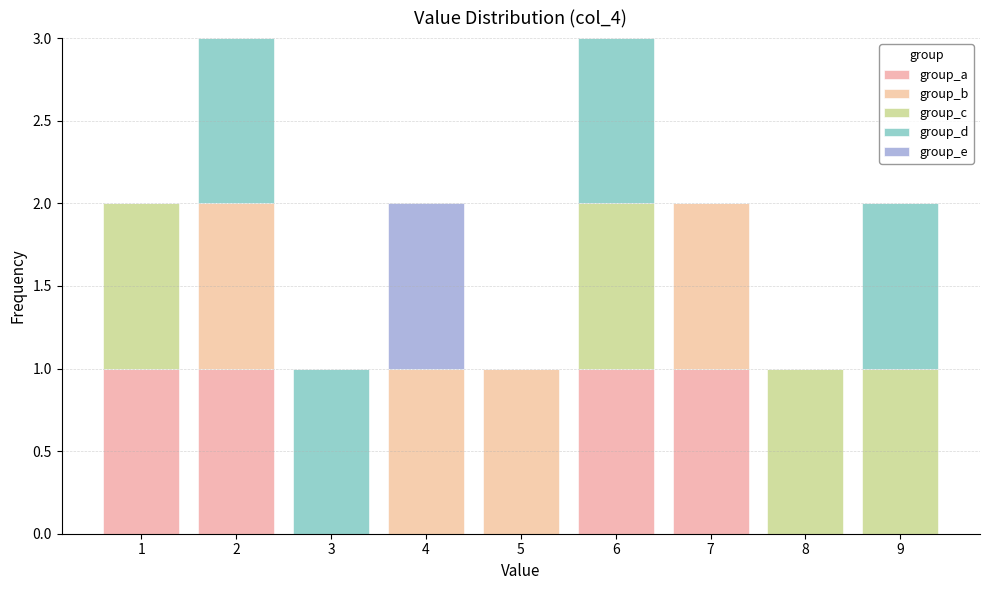

Reading left to right, transcribe this chart: for each stacked bar, give the range it covers on the x-axis and its total height. The values are not printed on the chart, so give them approximately, as read against the axis.

0.5 to 1.5: 2
1.5 to 2.5: 3
2.5 to 3.5: 1
3.5 to 4.5: 2
4.5 to 5.5: 1
5.5 to 6.5: 3
6.5 to 7.5: 2
7.5 to 8.5: 1
8.5 to 9.5: 2